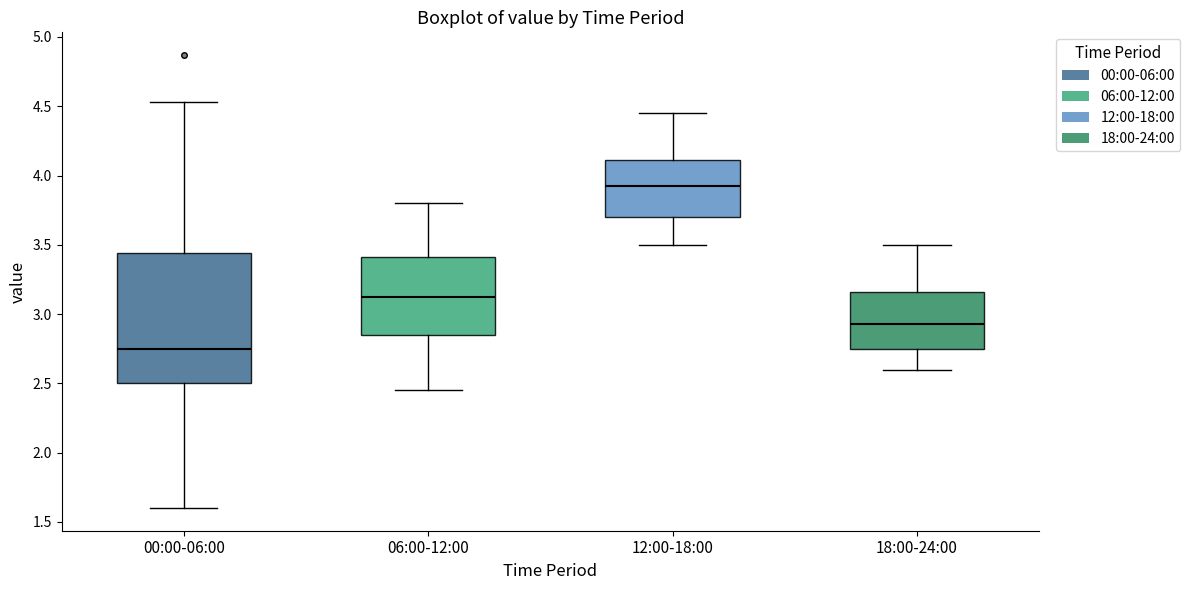

Which box has the highest median line?

12:00-18:00